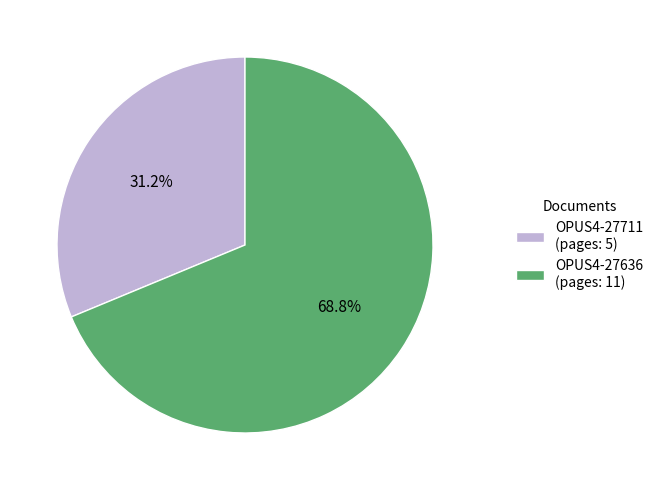

Combined, what portion of the pie is OPUS4-27711 and OPUS4-27636?

100.0%